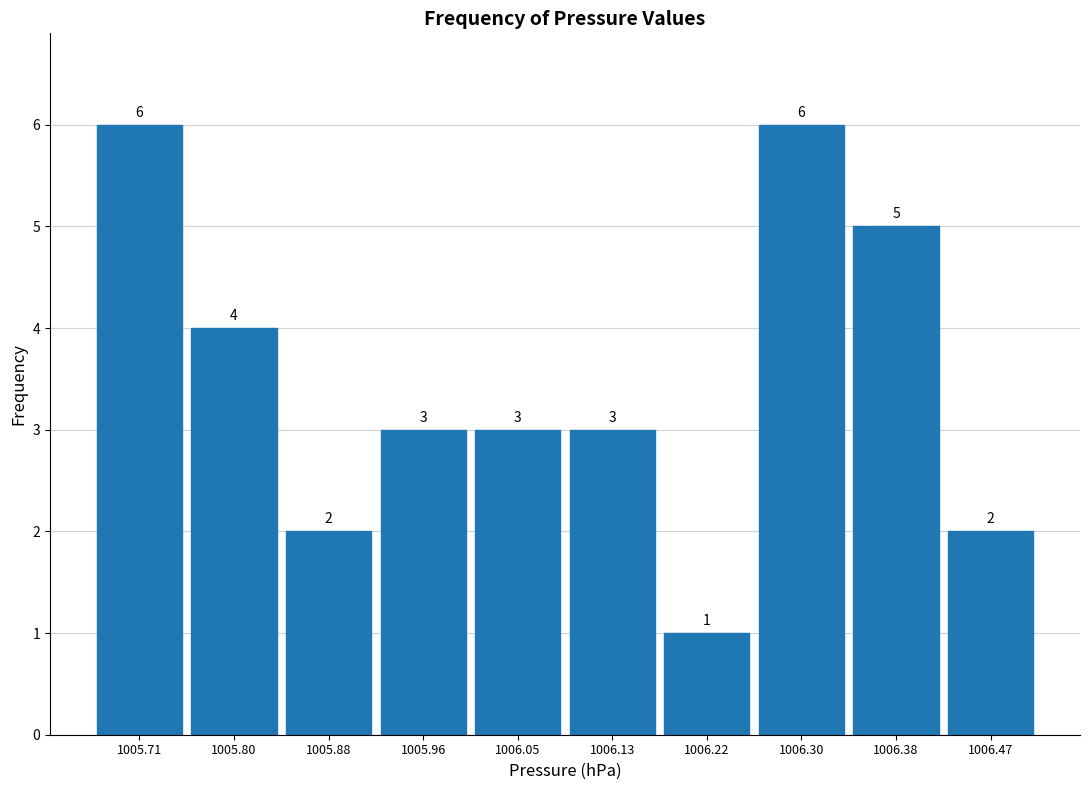

Reading left to right, list every bar in this chart as the range it spans on the x-axis followed by its height. The bar edges are not printed on the chart, so give them approximately, as read against the axis.

1005.670 to 1005.754: 6
1005.754 to 1005.838: 4
1005.838 to 1005.922: 2
1005.922 to 1006.006: 3
1006.006 to 1006.090: 3
1006.090 to 1006.174: 3
1006.174 to 1006.258: 1
1006.258 to 1006.342: 6
1006.342 to 1006.426: 5
1006.426 to 1006.510: 2